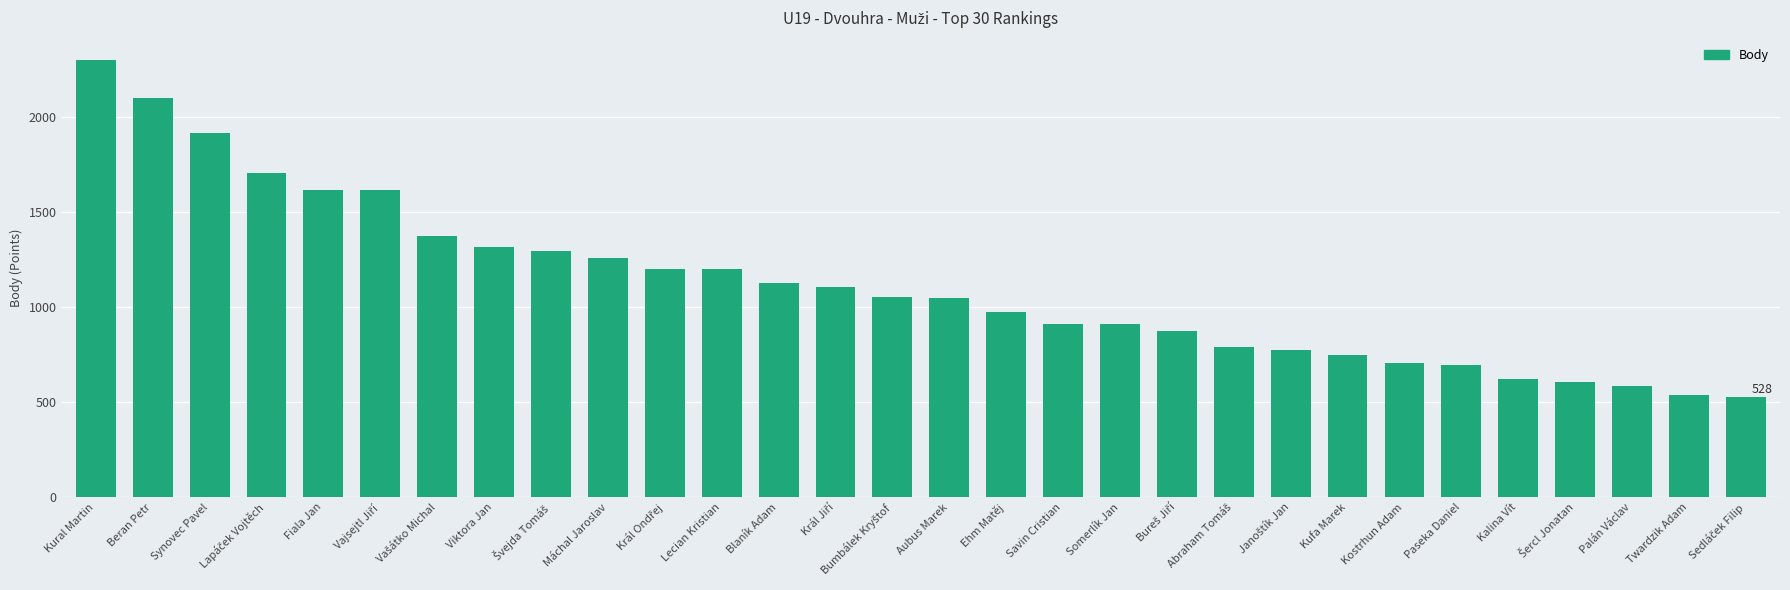

What is the value of the 30th bar from the left?

528